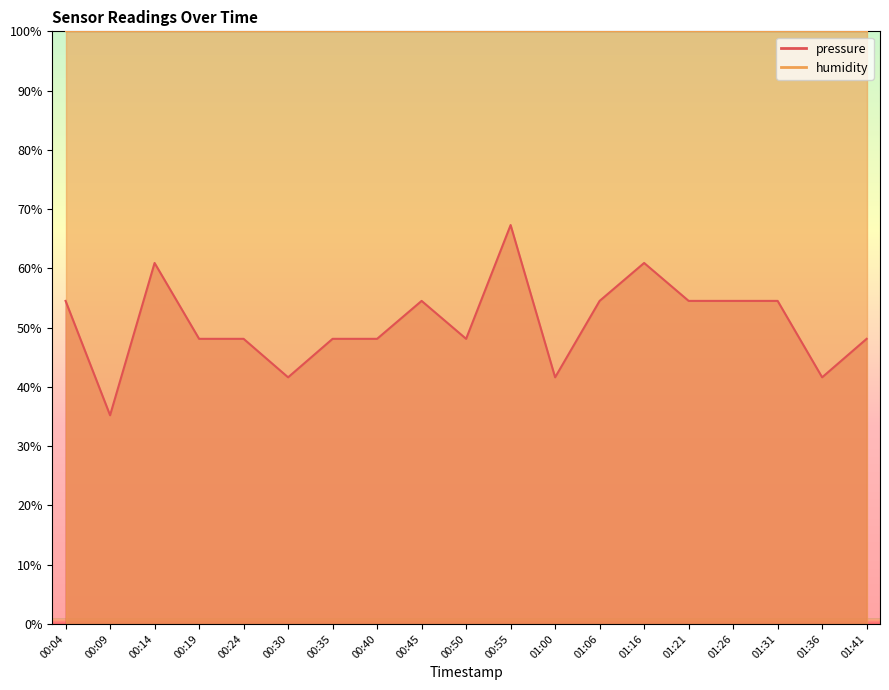

Count the number of values greater than 48.

15